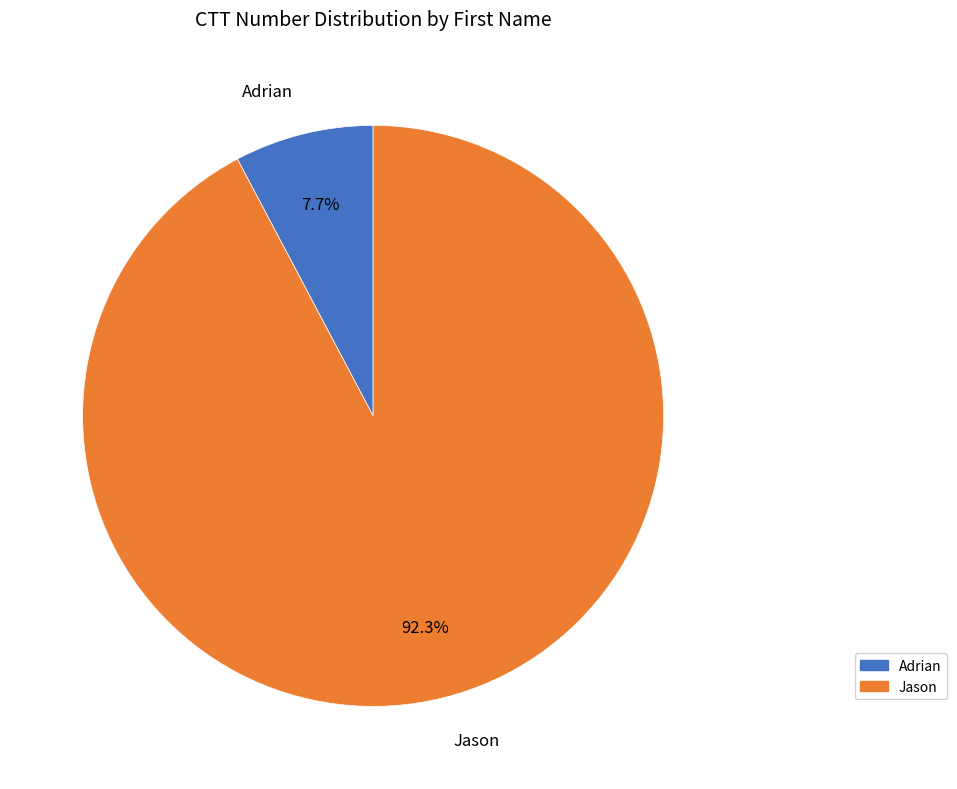

What is the majority slice?

Jason